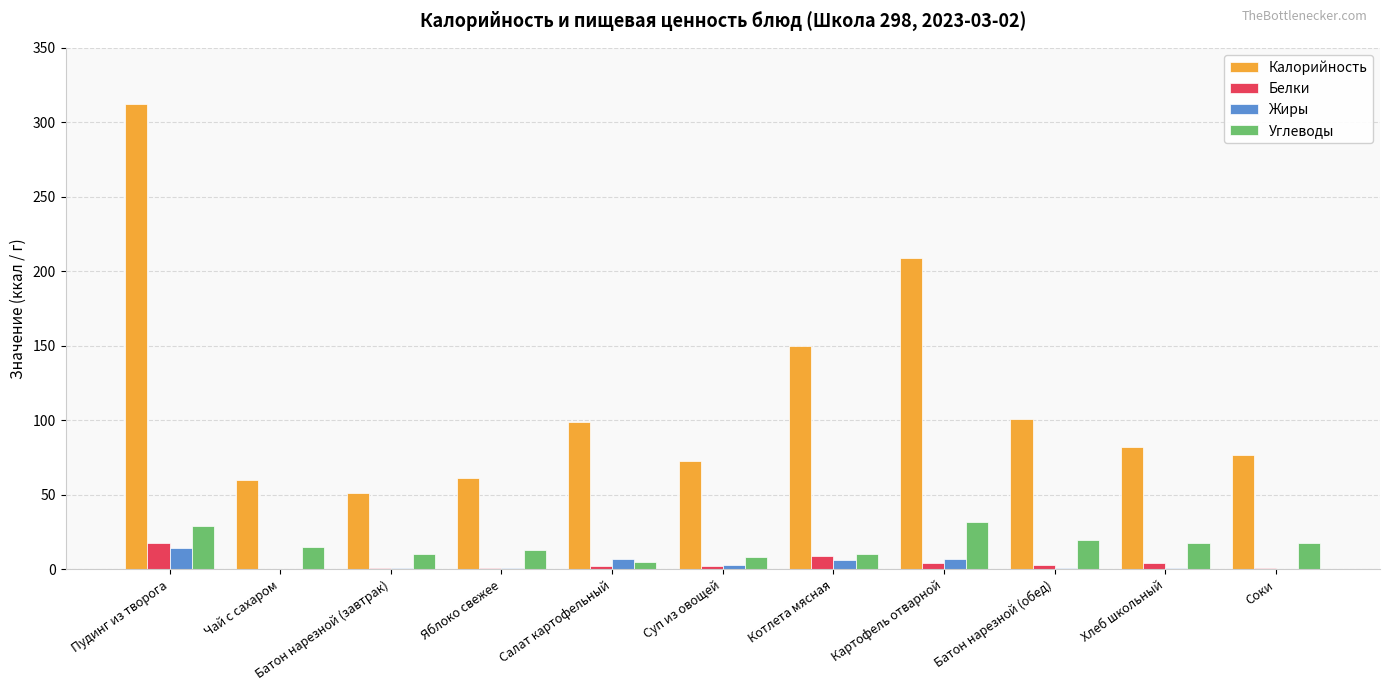

Is the value of Калорийность at Пудинг из творога greater than the value of Углеводы at Соки?

Yes